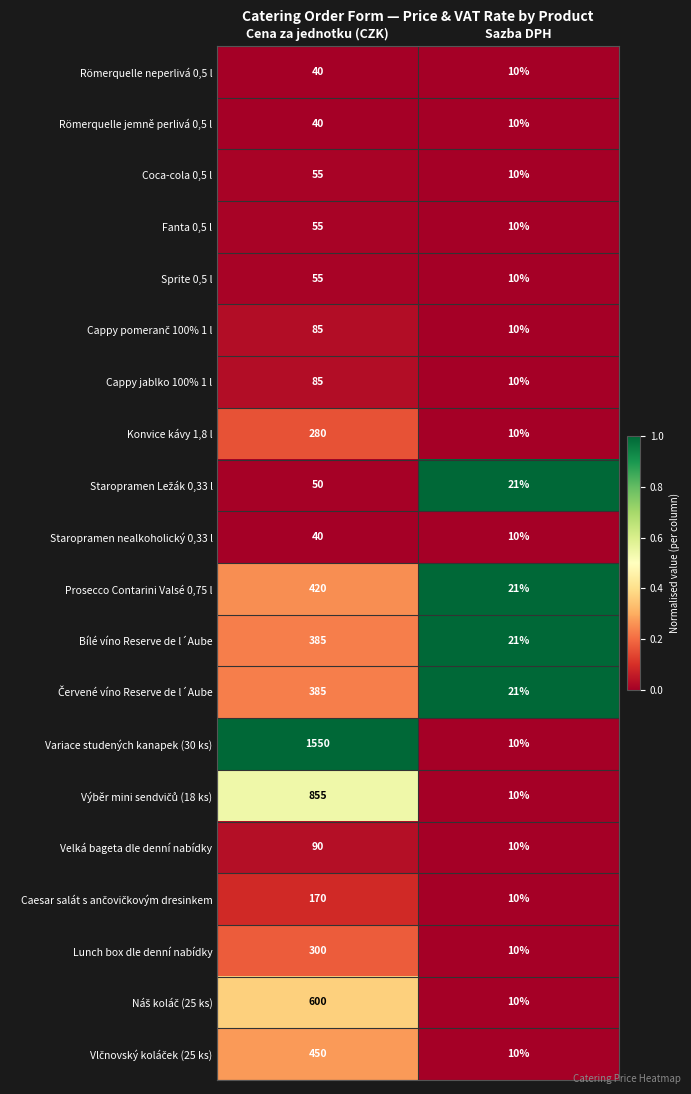

True or false: Konvice kávy 1,8 l has a value of 10 at Sazba DPH.

True